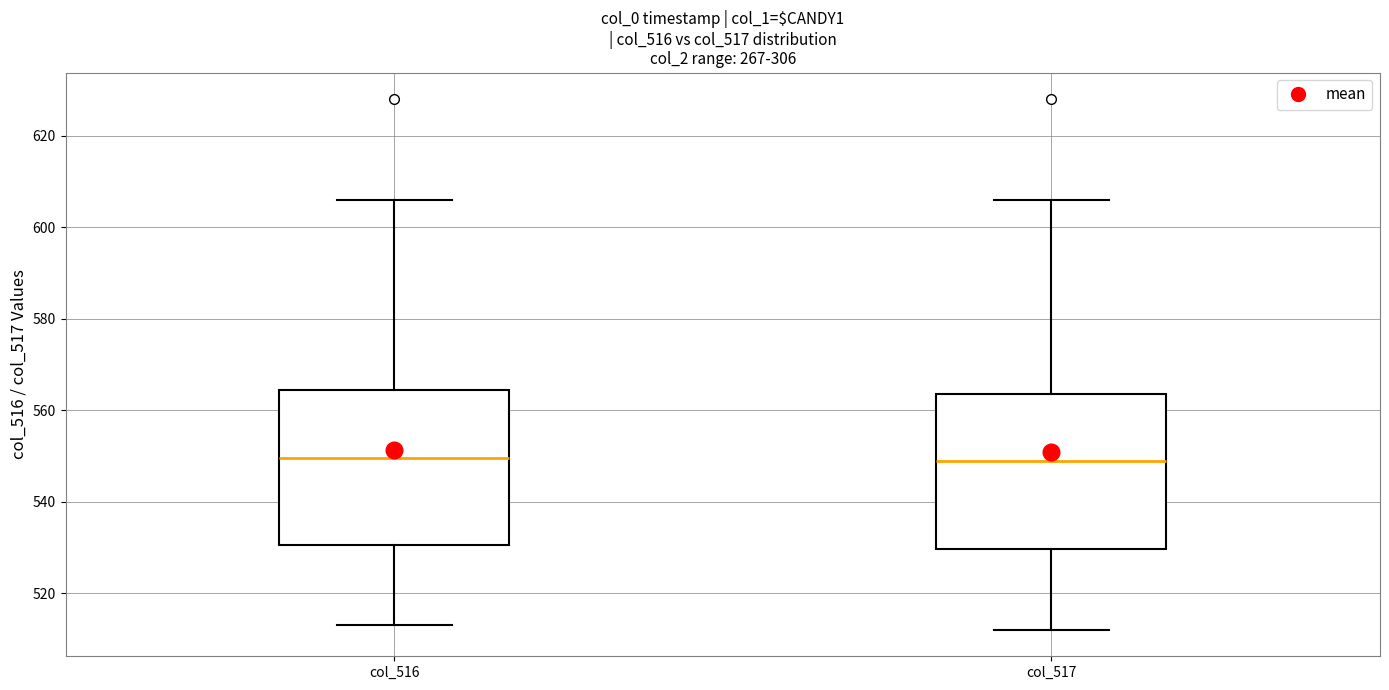

Where does the lower whisker of the box for col_516 end on the y-axis? The values are not printed on the chart, so give them approximately, as read against the axis.

514